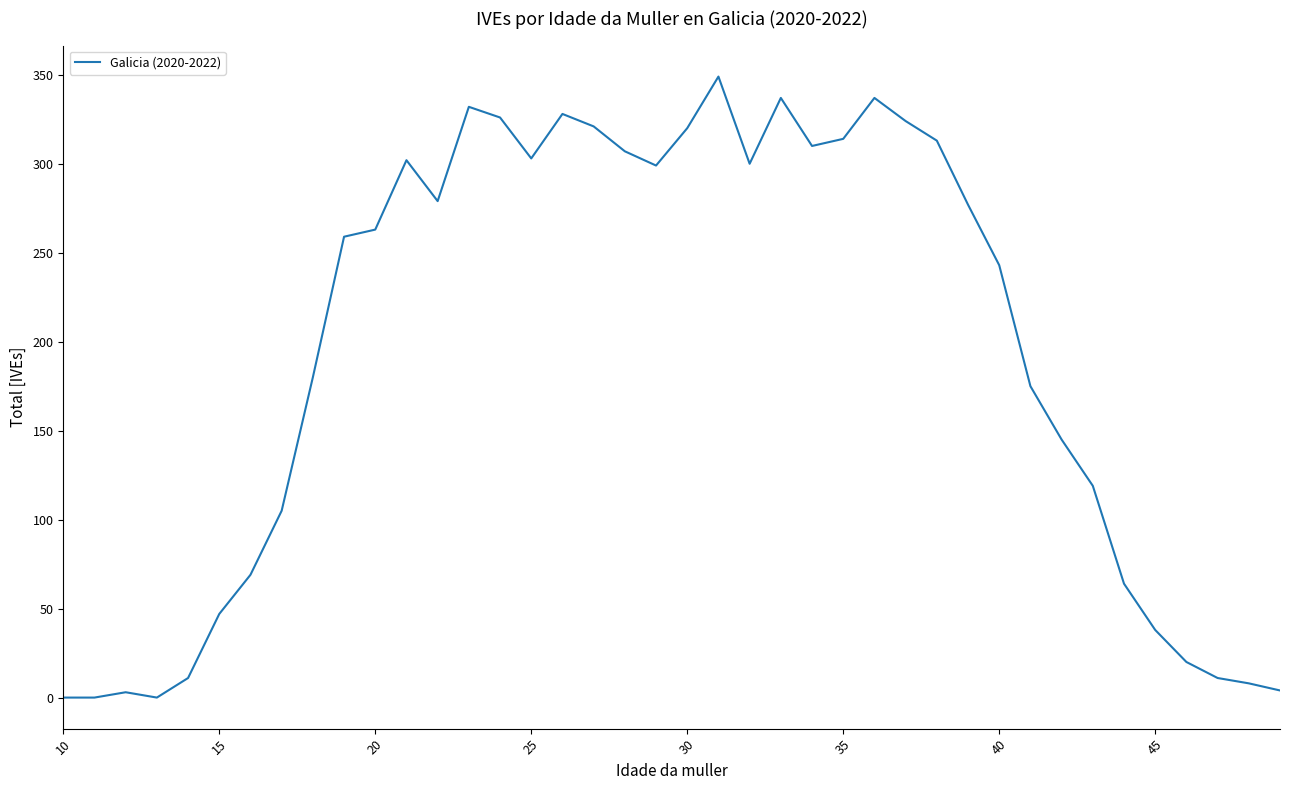

What is the difference between the maximum and minimum values?

349